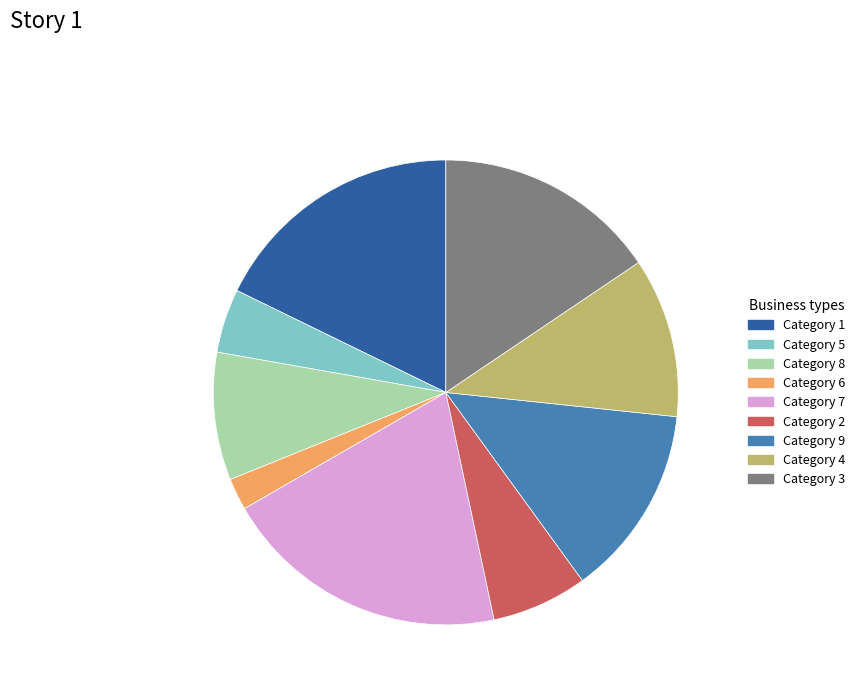

Does any single category account for the majority?

No